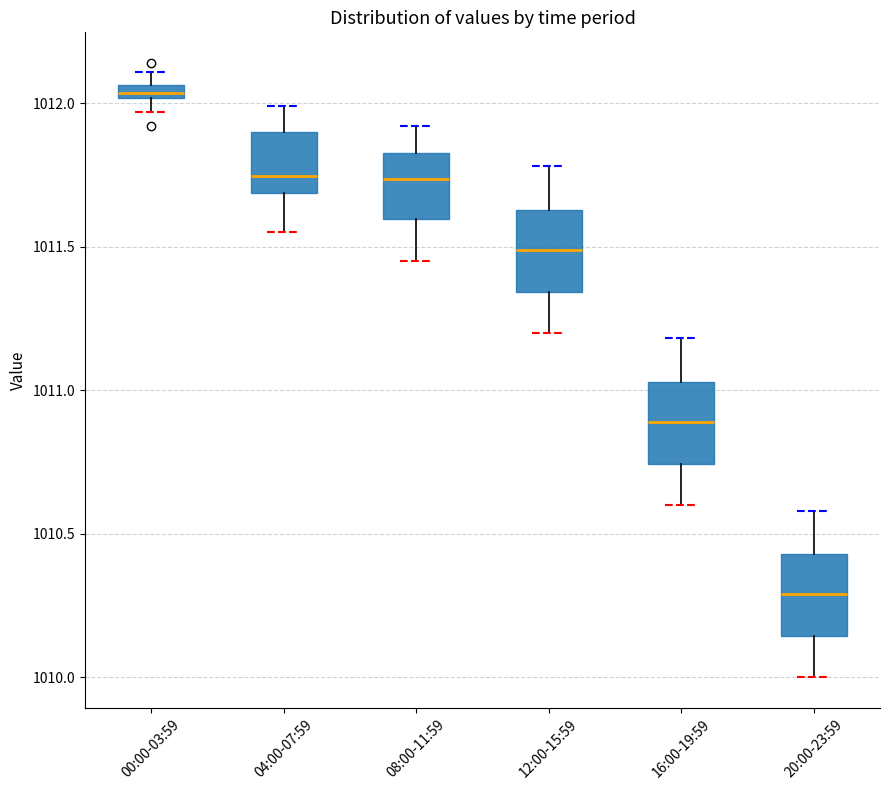

Where is the lower edge of the box for 00:00-03:59 on the y-axis? The values are not printed on the chart, so give them approximately, as read against the axis.

1012.00